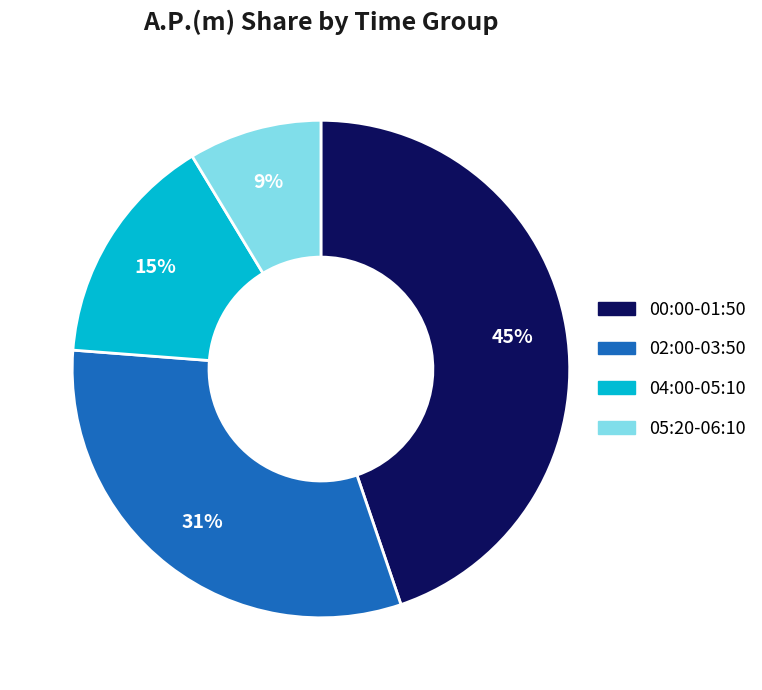

To the nearest percent, what is the difference between the largest and smallest slice percentages?

36%